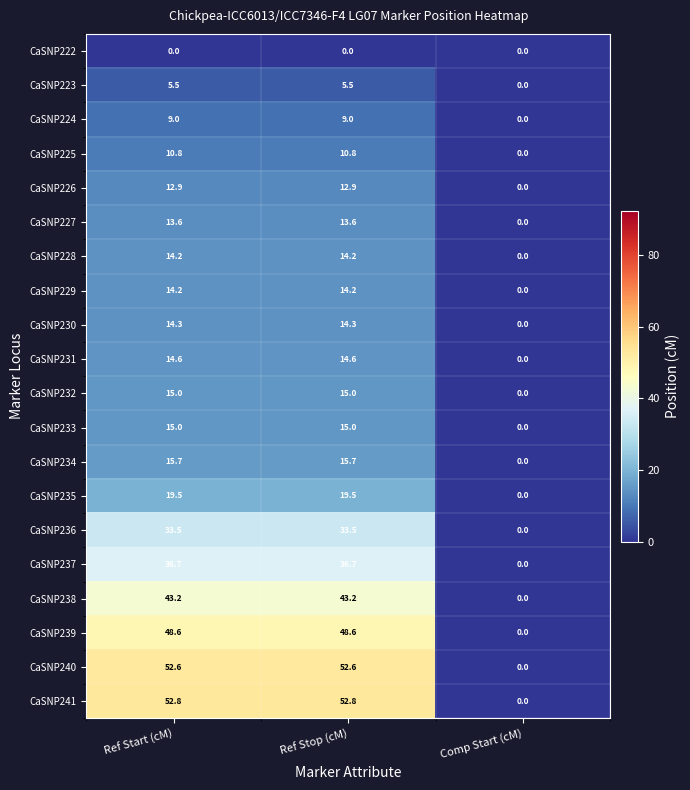

Which series has the largest total across all categories?

CaSNP241